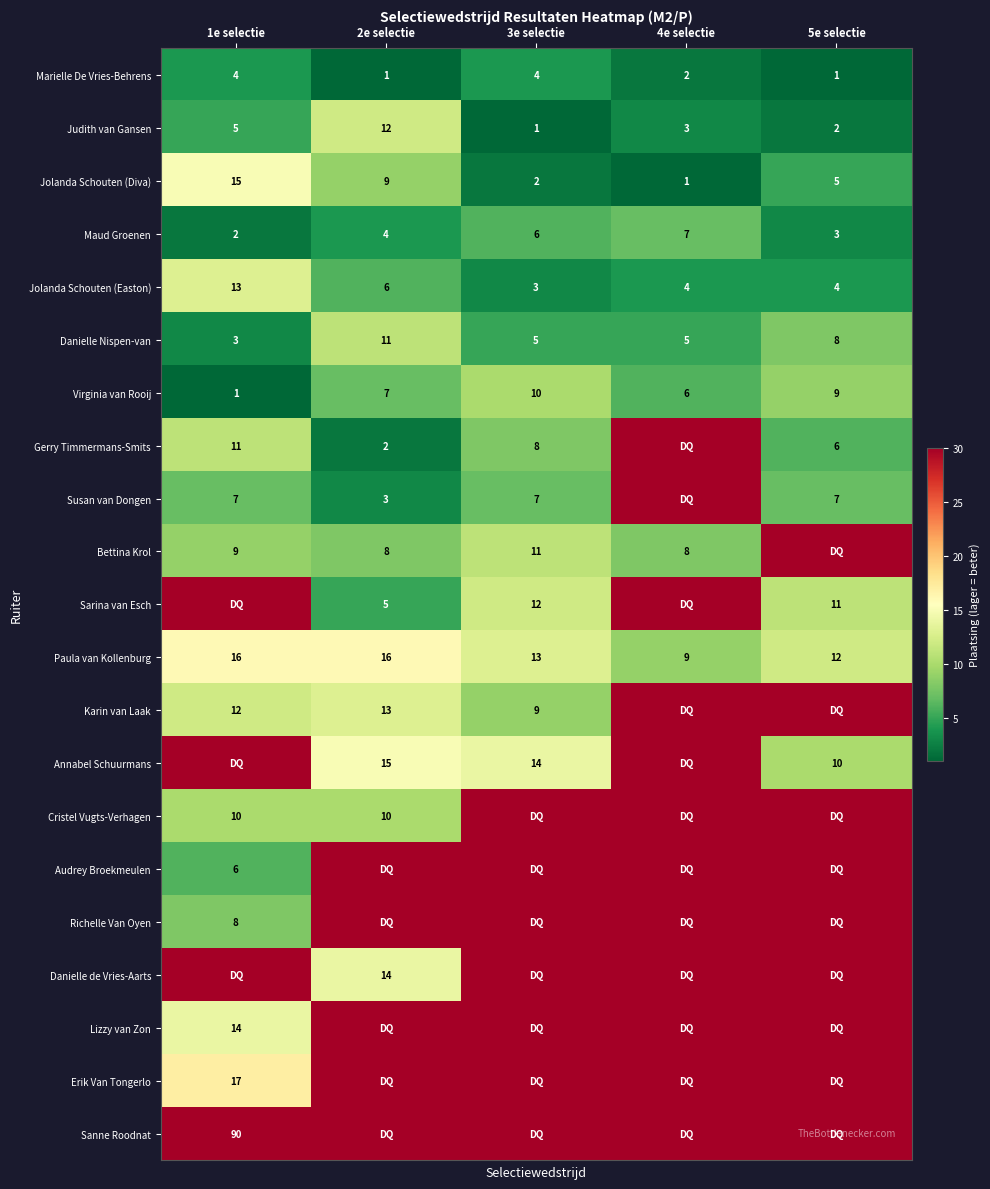

Which has a higher value, 2e selectie or 3e selectie?

3e selectie